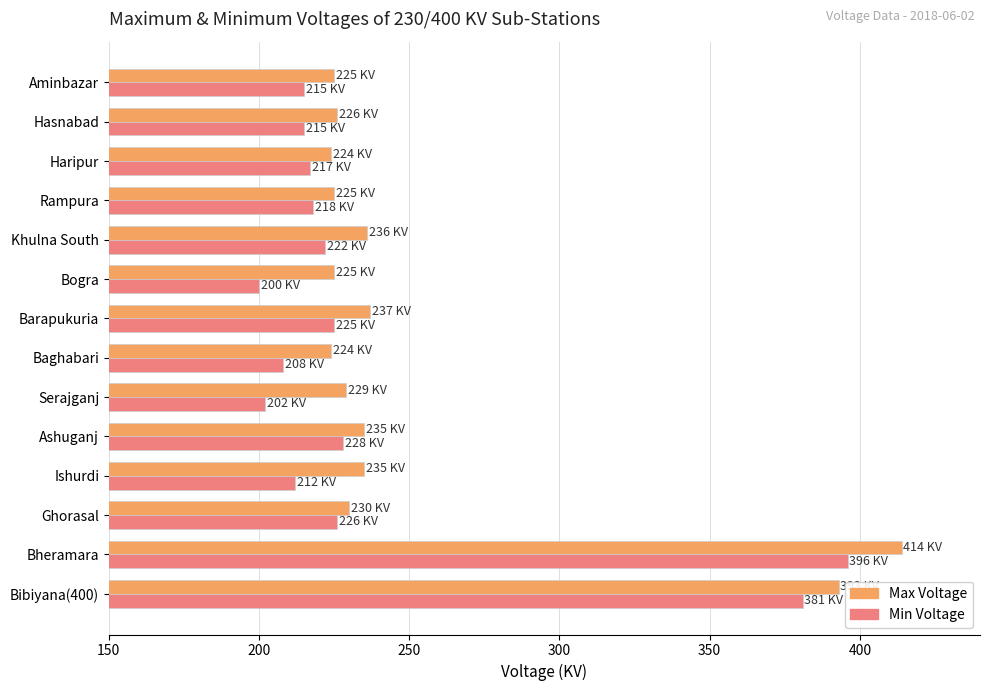

What is the difference between the maximum and second lowest values in the Min Voltage series?

194